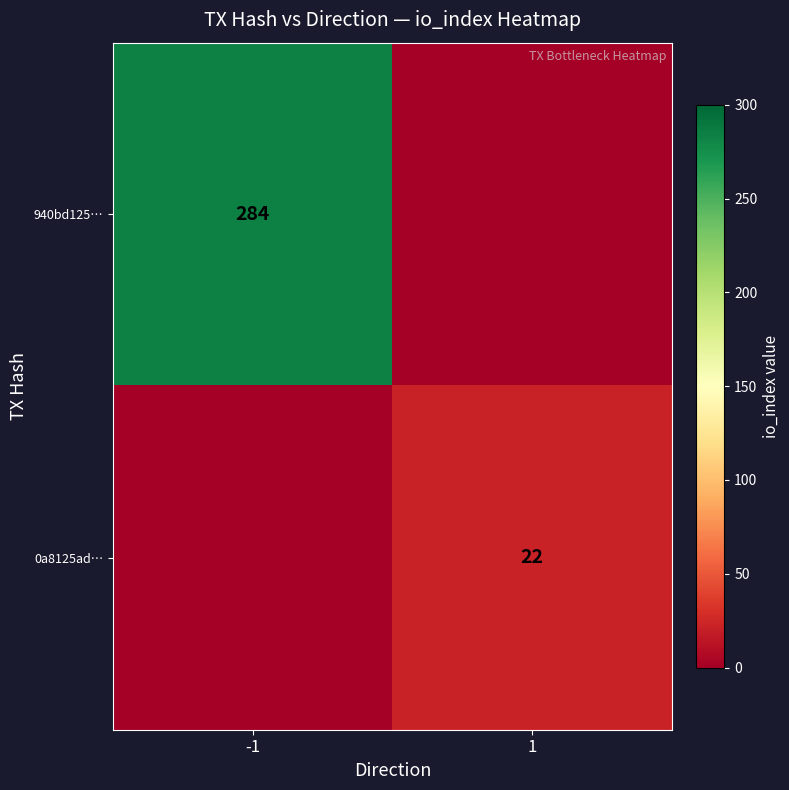

Is the value of 940bd125… at -1 greater than the value of 0a8125ad… at 1?

Yes